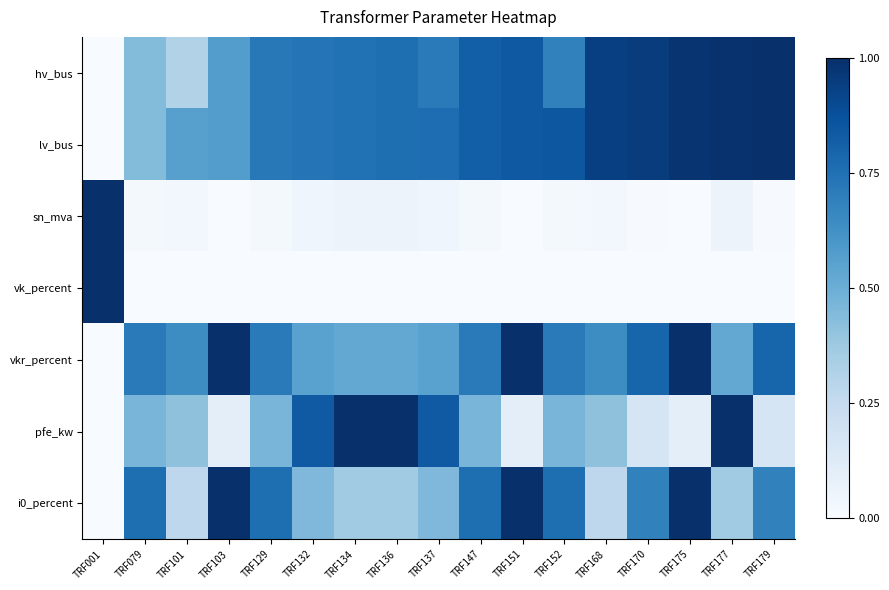

Rank the series by their maximum value, from highest to lowest.

hv_bus, lv_bus, sn_mva, vk_percent, vkr_percent, pfe_kw, i0_percent